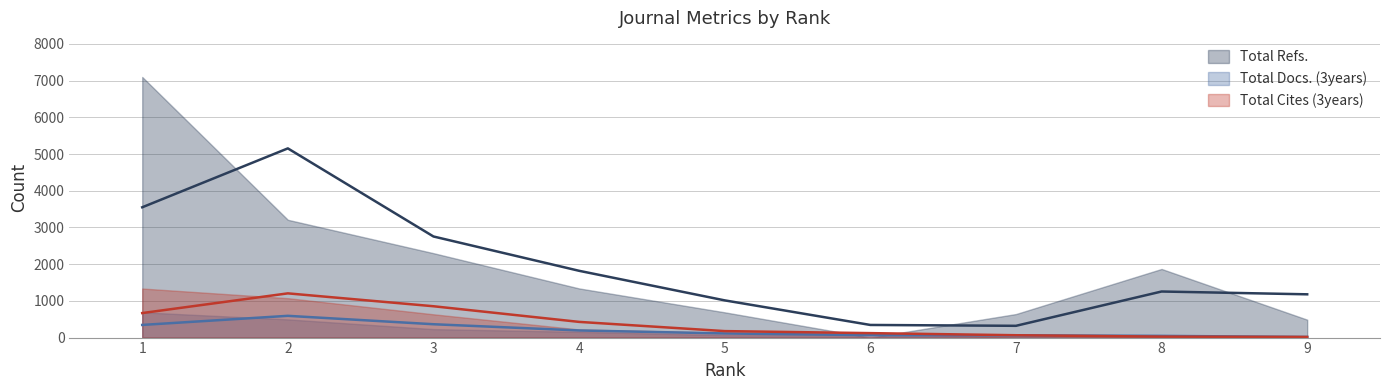

Reading left to right, list all the values displayed in this chart.

Total Docs. (3years): 689	496	231	157	68	65	59	34	0
Total Refs.: 7098	3208	2299	1339	688	0	641	1869	488
Total Cites (3years): 1336	1073	634	221	132	111	17	35	0